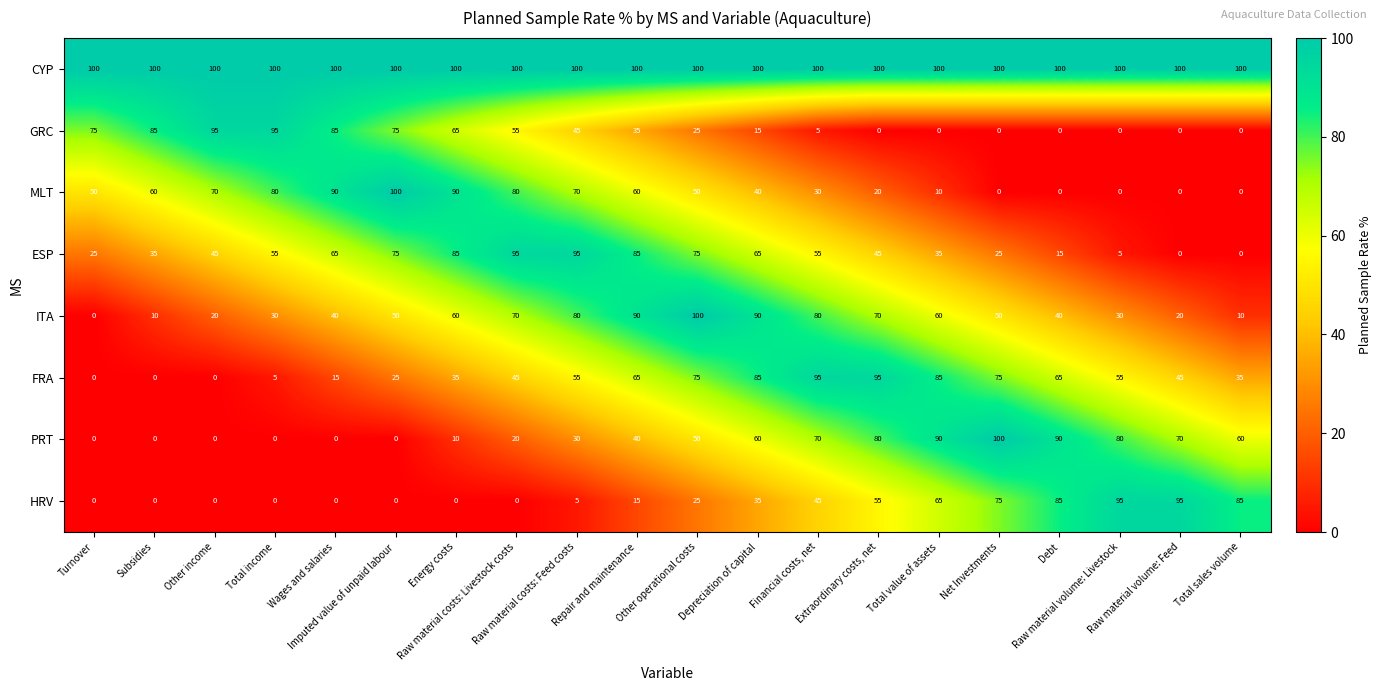

Count the number of data series in this chart.

8